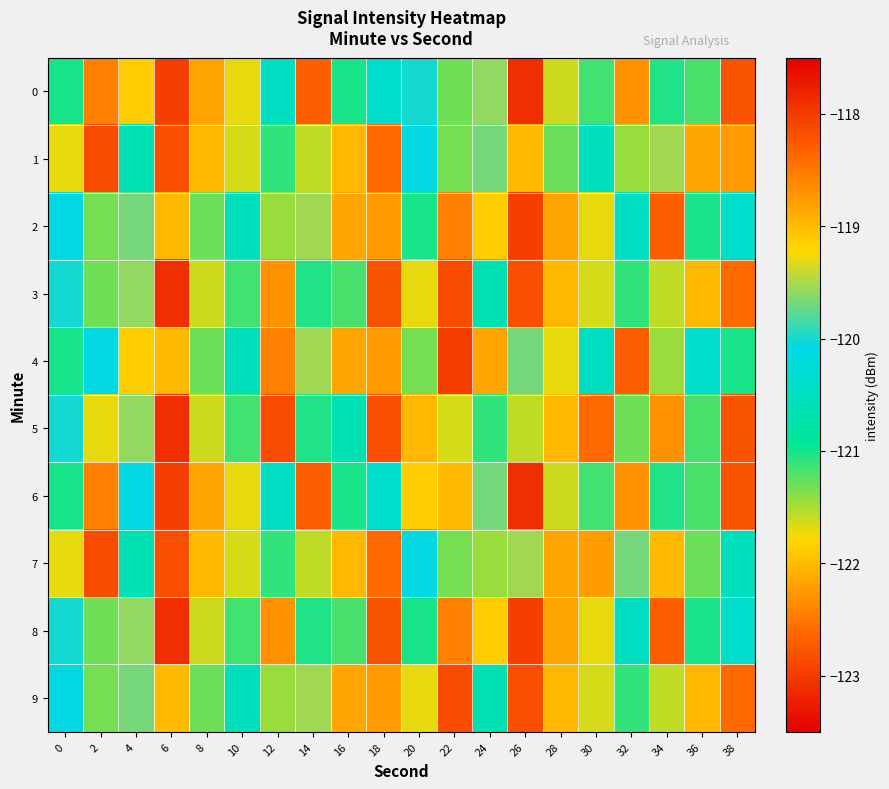

How many distinct data groups are displayed?

10